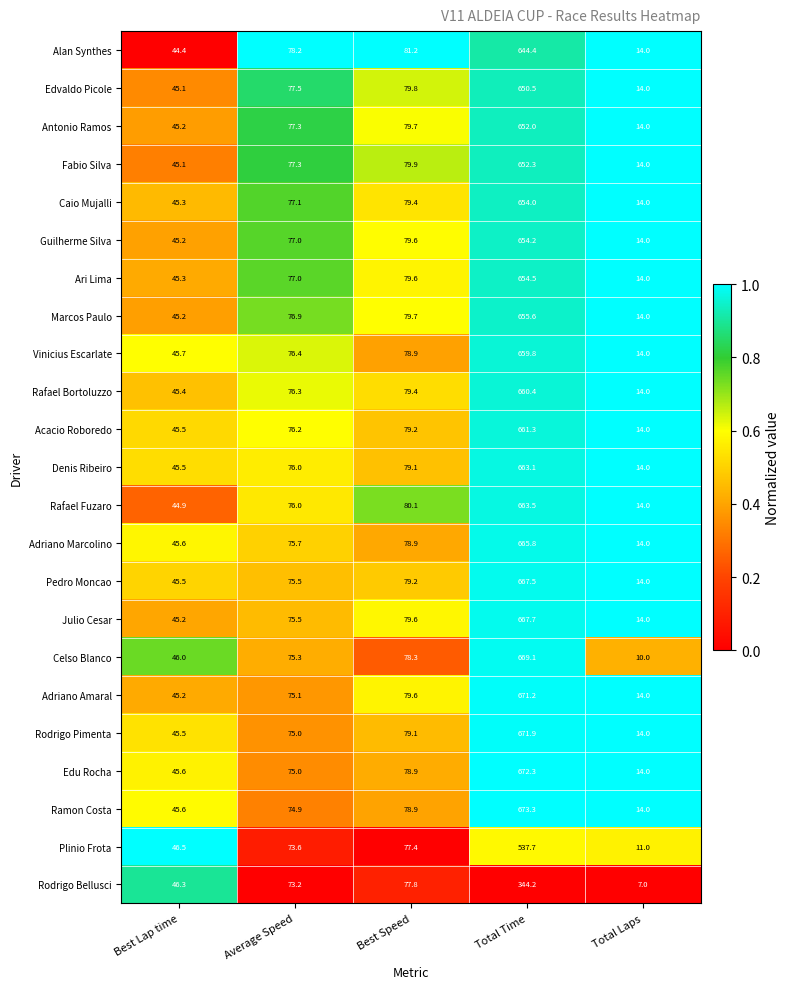

Which label corresponds to the largest value in the chart?

Total Time